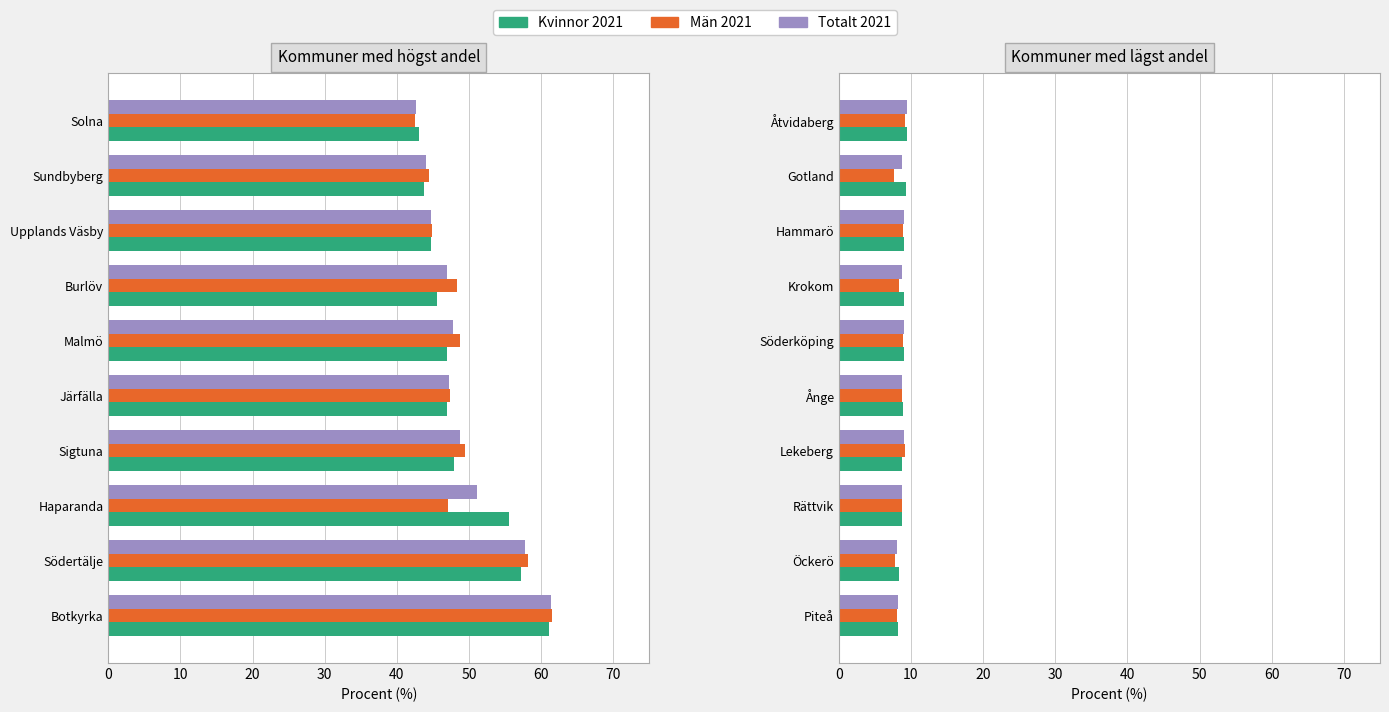

The value of Kvinnor 2021 at Lekeberg is 3.5. True or false?

False